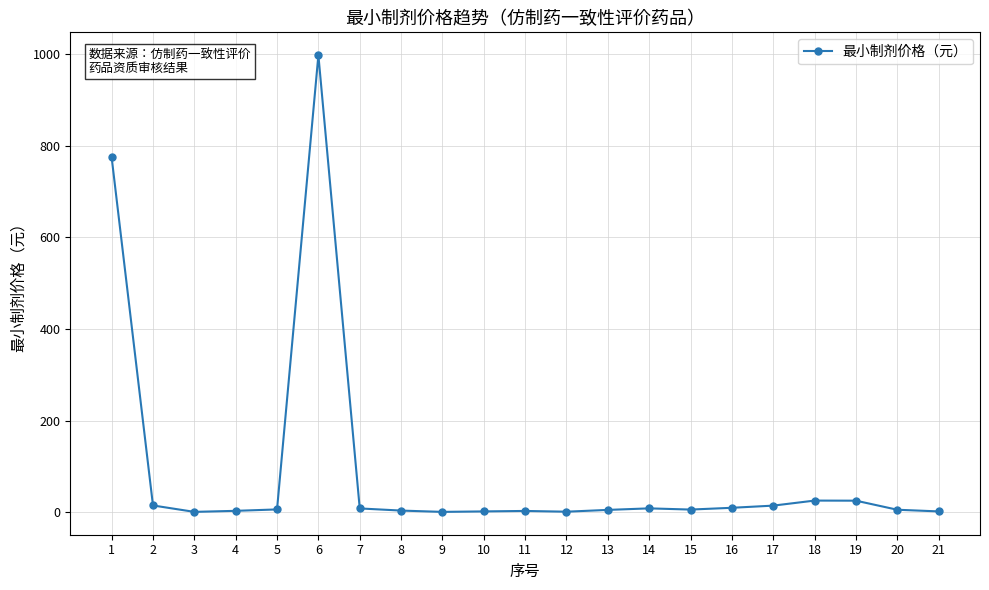

Is it true that the value at 3 is 0.5?

True